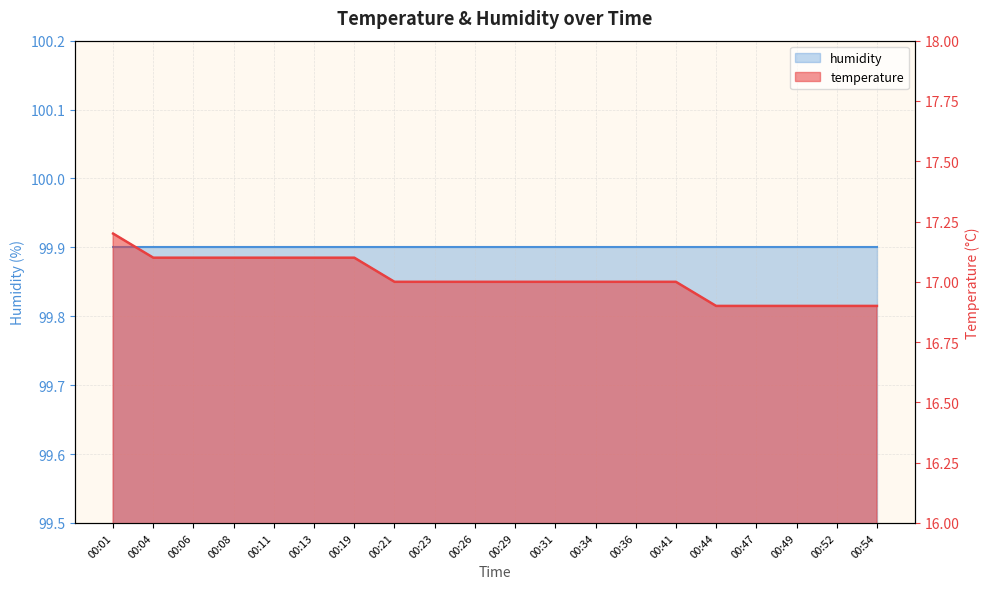

What is the change in value from 00:01 to 00:04?

-0.1